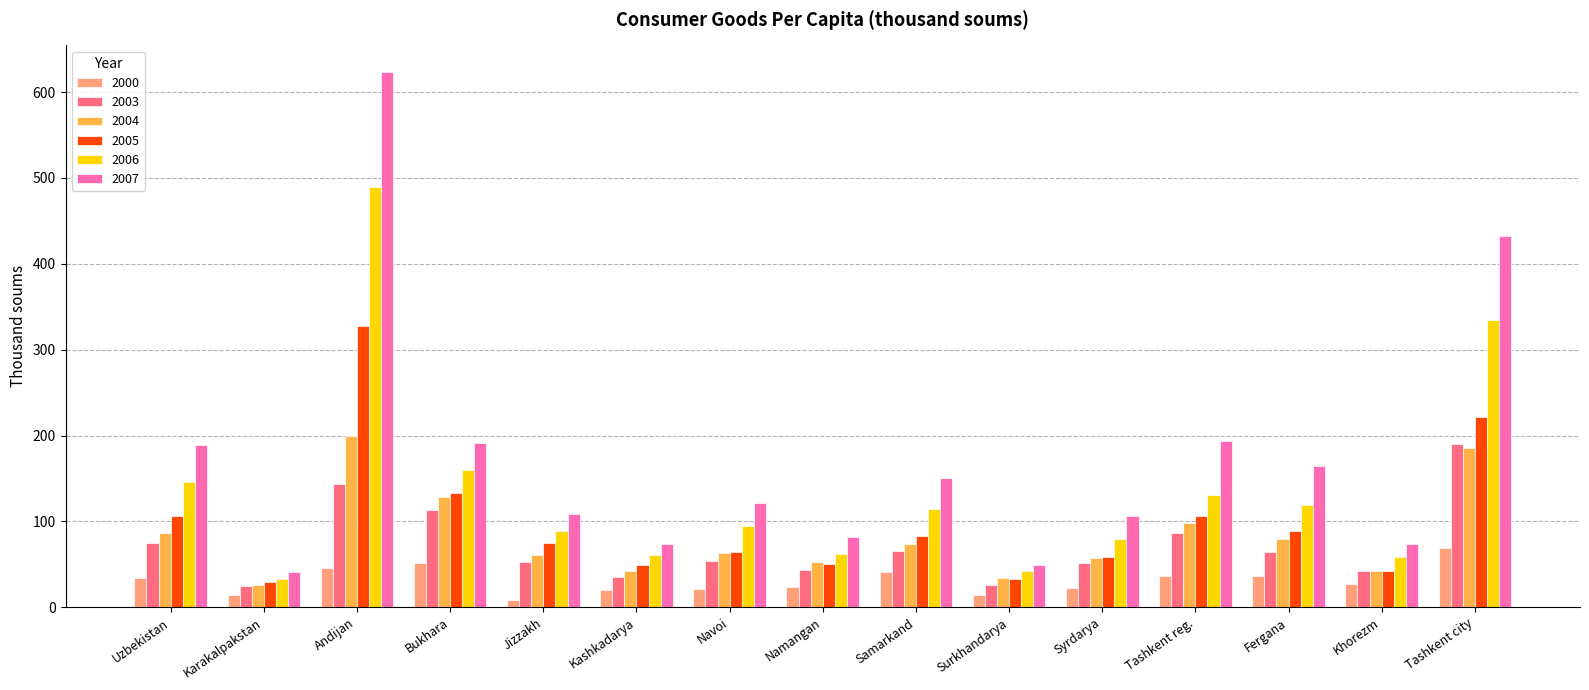

At which category is the sum across all series the highest?

Andijan